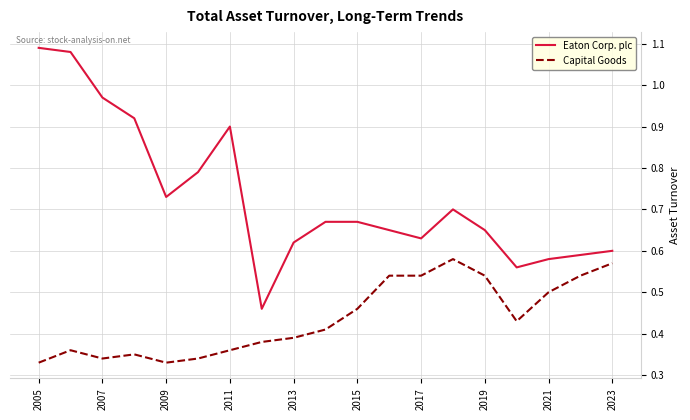

True or false: Capital Goods and Eaton Corp. plc intersect in this chart.

False